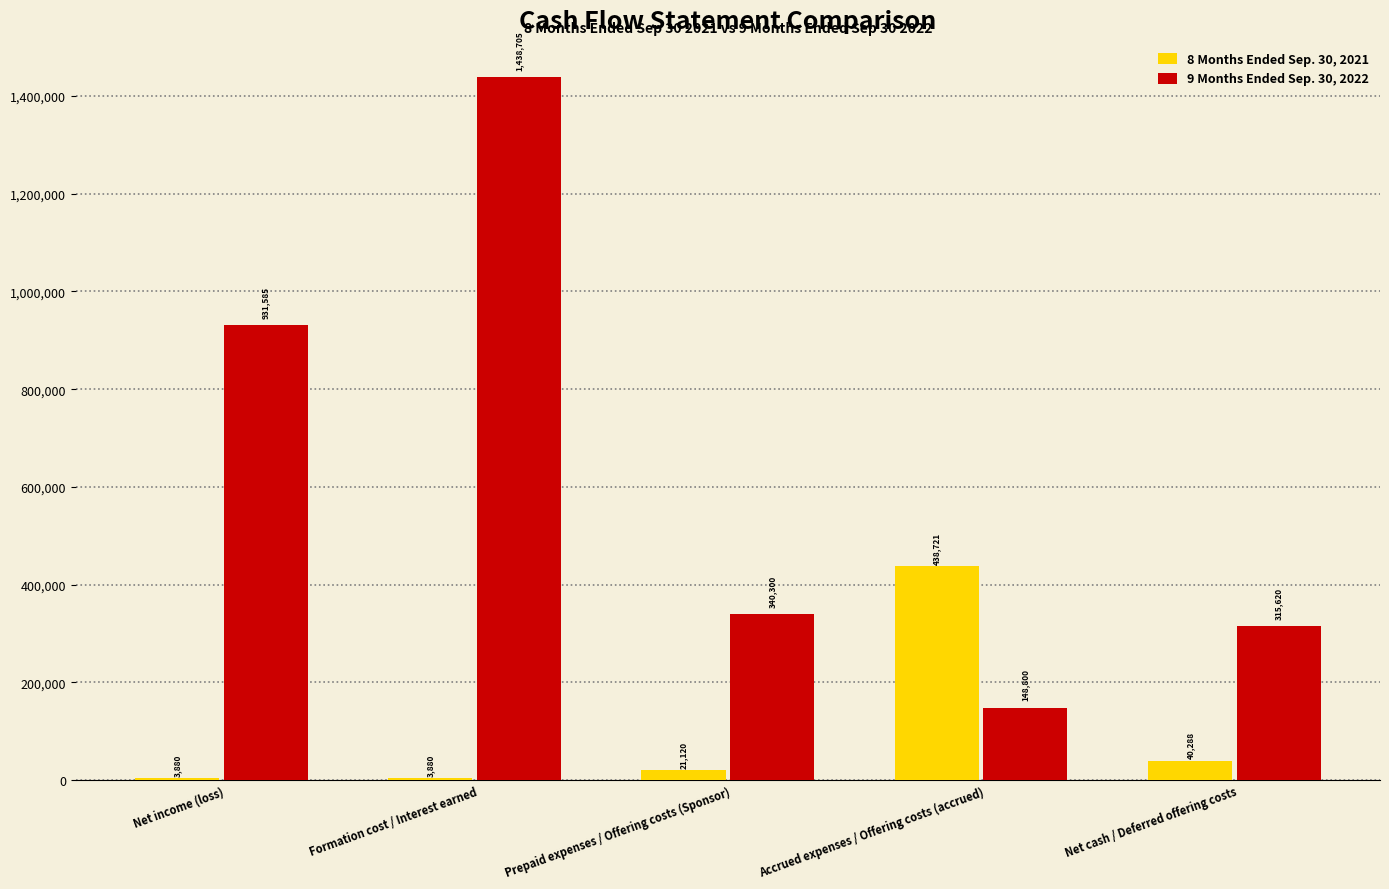

What are all the series names shown in the legend?

8 Months Ended Sep. 30, 2021, 9 Months Ended Sep. 30, 2022